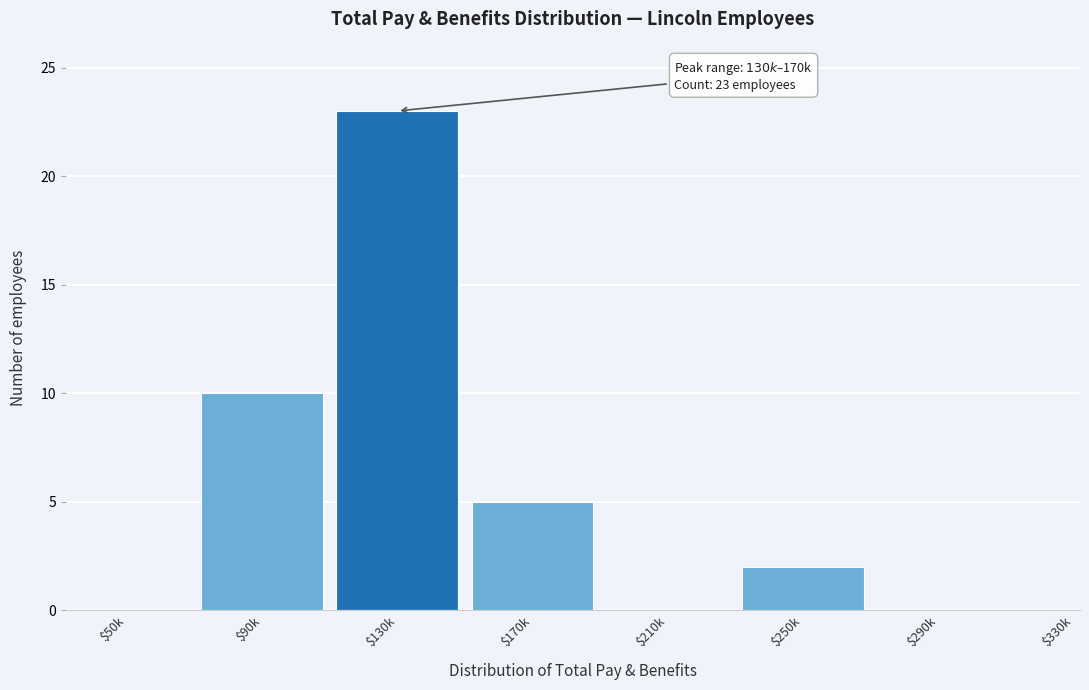

What is the greatest value displayed?

23